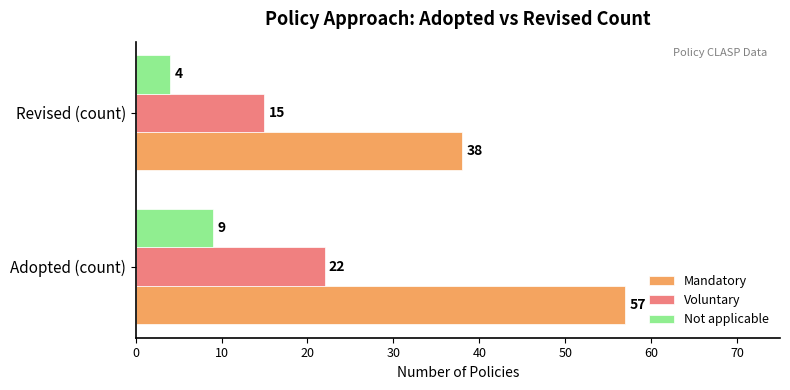

What is the sum of all Voluntary values?

37